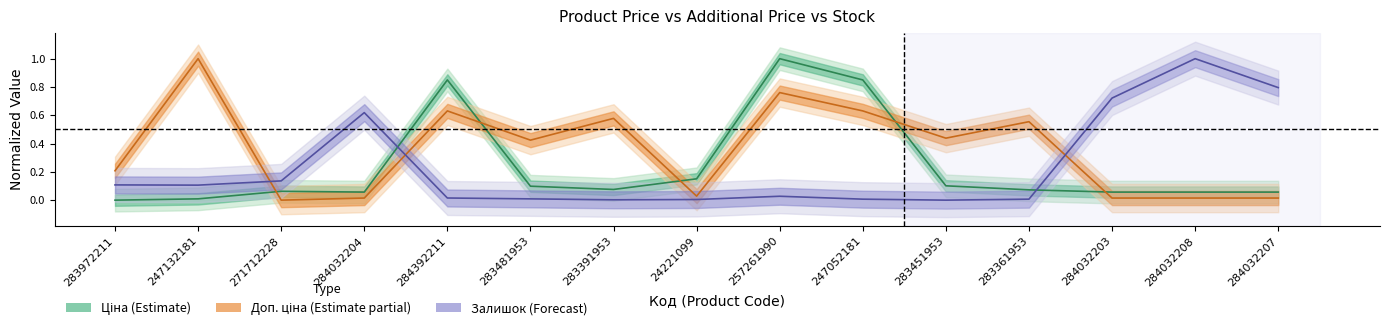

Reading left to right, extract all data points from this chart.

Ціна: 283972211=0.0	247132181=0.0	271712228=0.1	284032204=0.1	284392211=0.8	283481953=0.1	283391953=0.1	24221099=0.2	257261990=1.0	247052181=0.8	283451953=0.1	283361953=0.1	284032203=0.1	284032208=0.1	284032207=0.1
Доп. ціна: 283972211=0.2	247132181=1.0	271712228=0.0	284032204=0.0	284392211=0.6	283481953=0.4	283391953=0.6	24221099=0.0	257261990=0.8	247052181=0.6	283451953=0.4	283361953=0.6	284032203=0.0	284032208=0.0	284032207=0.0
Залишок: 283972211=0.1	247132181=0.1	271712228=0.1	284032204=0.6	284392211=0.0	283481953=0.0	283391953=0.0	24221099=0.0	257261990=0.0	247052181=0.0	283451953=0.0	283361953=0.0	284032203=0.7	284032208=1.0	284032207=0.8